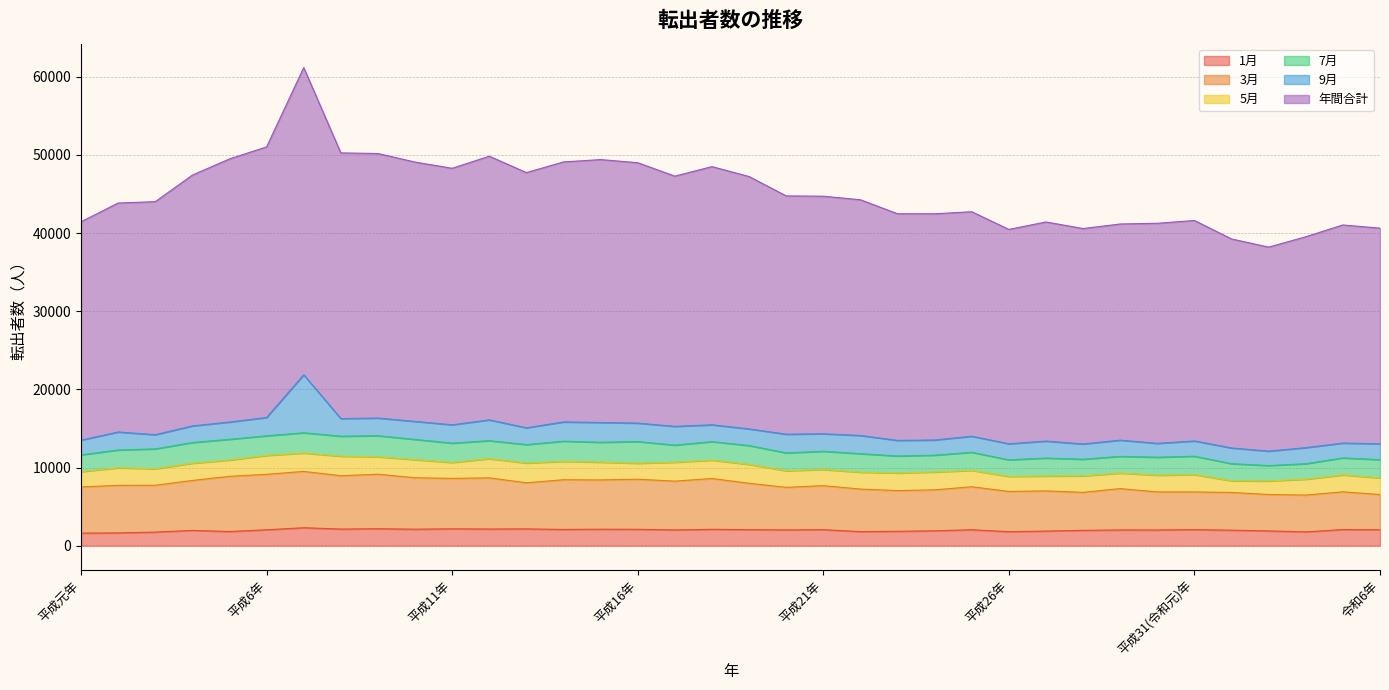

True or false: 3月 and 年間合計 intersect in this chart.

False